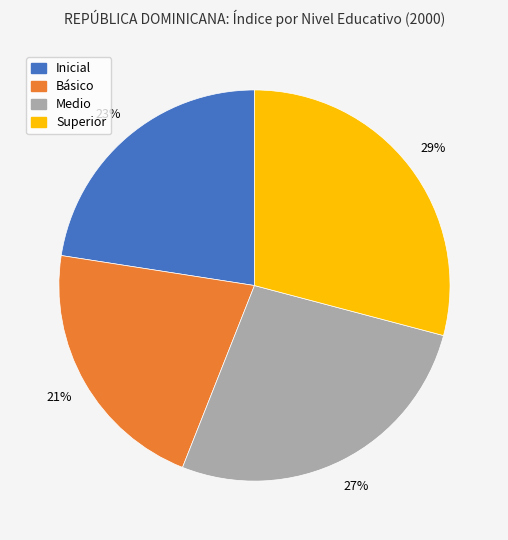

How many slices are in this pie chart?

4